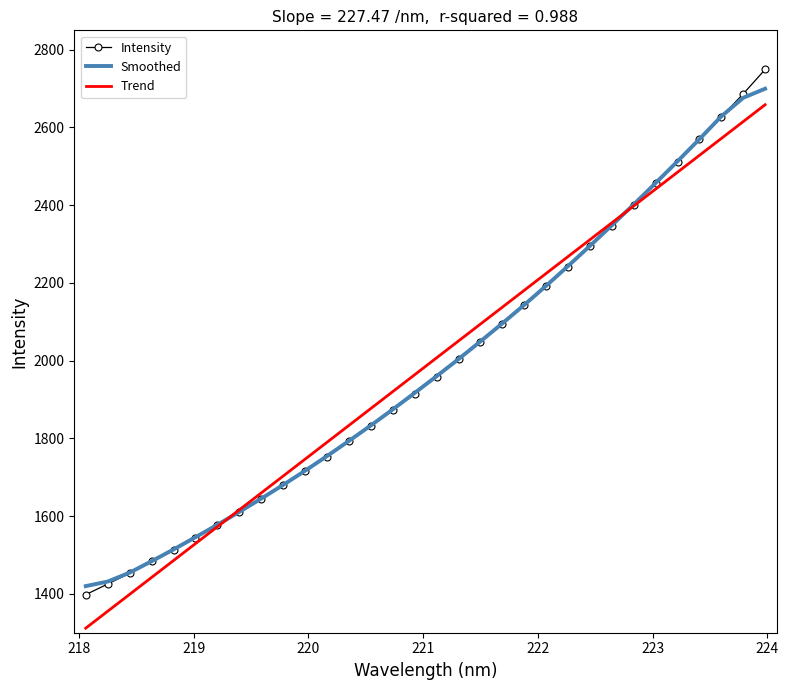

What is the maximum value shown in the chart?

2749.2